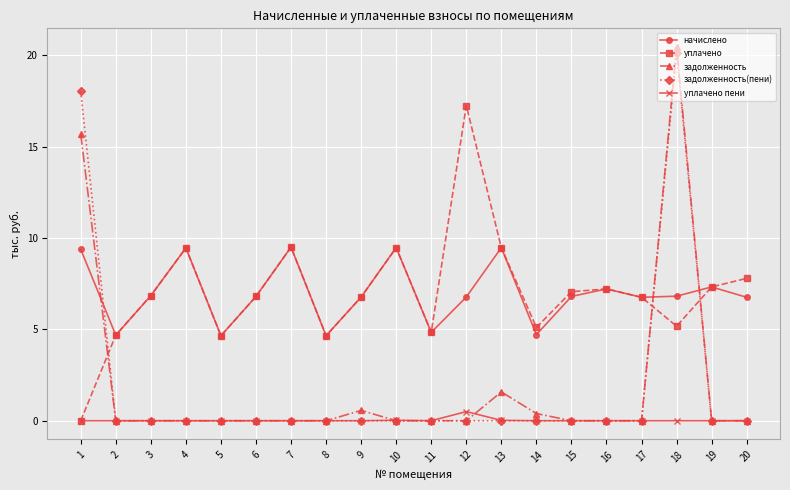

At how many categories does at least one series exceed 17?

3